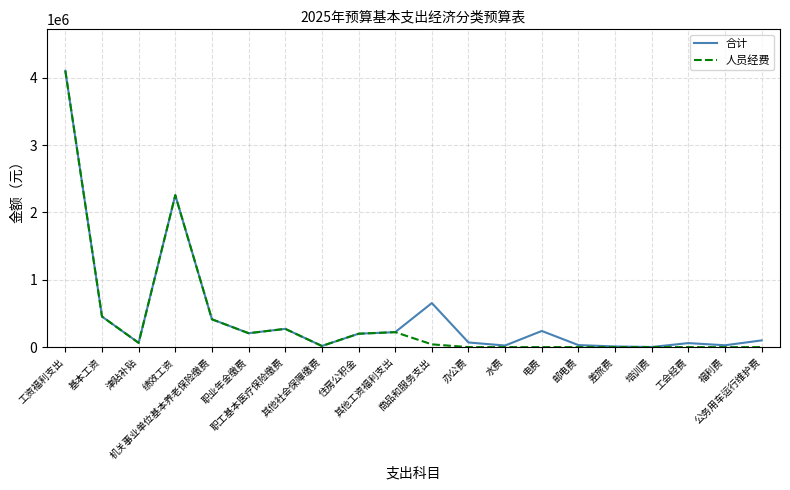

At which label does 人员经费 first exceed 41328?

工资福利支出